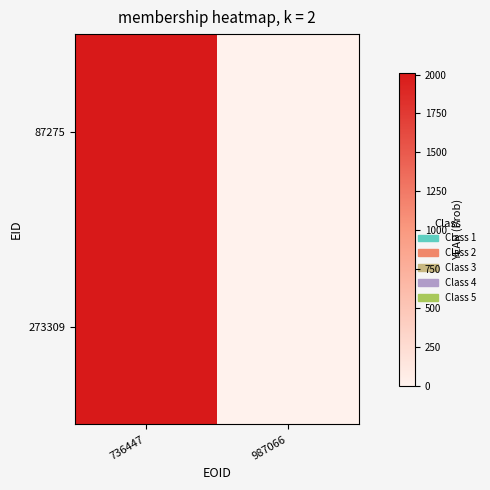

Which label corresponds to the smallest value in the chart?

987066